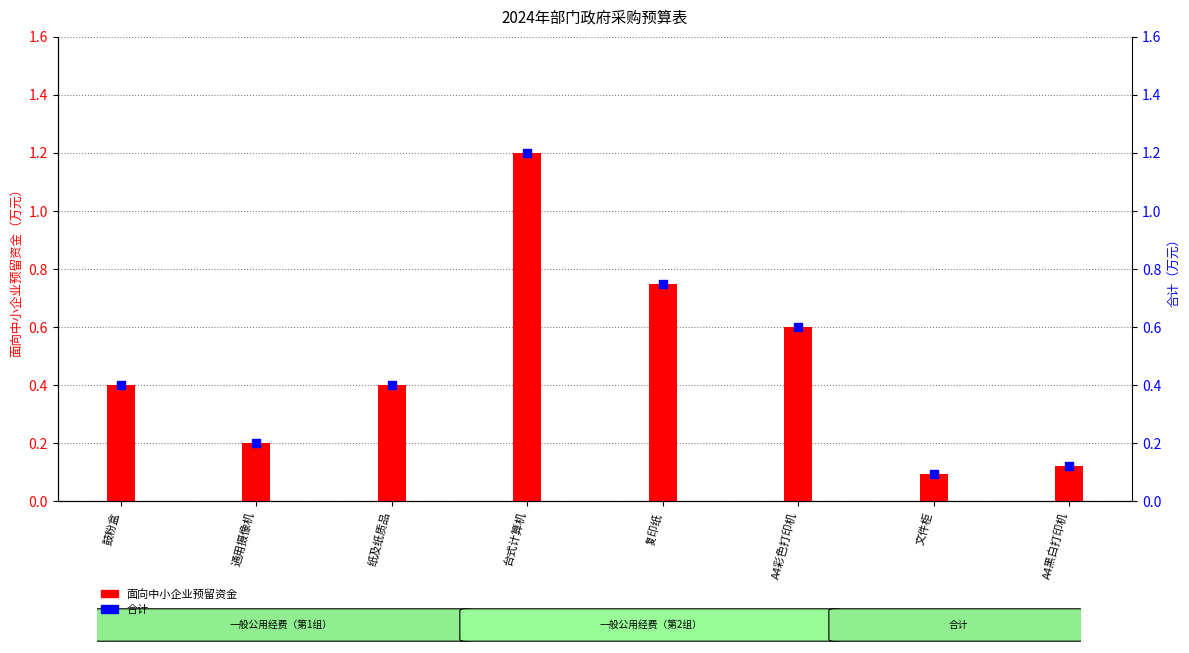

Which series has the largest Y range (max minus min)?

面向中小企业预留资金